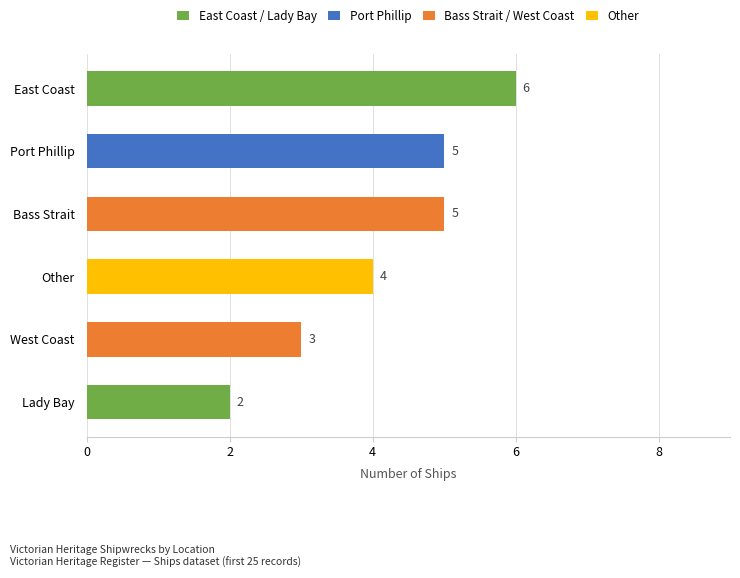

How many values are between 3 and 5?

4